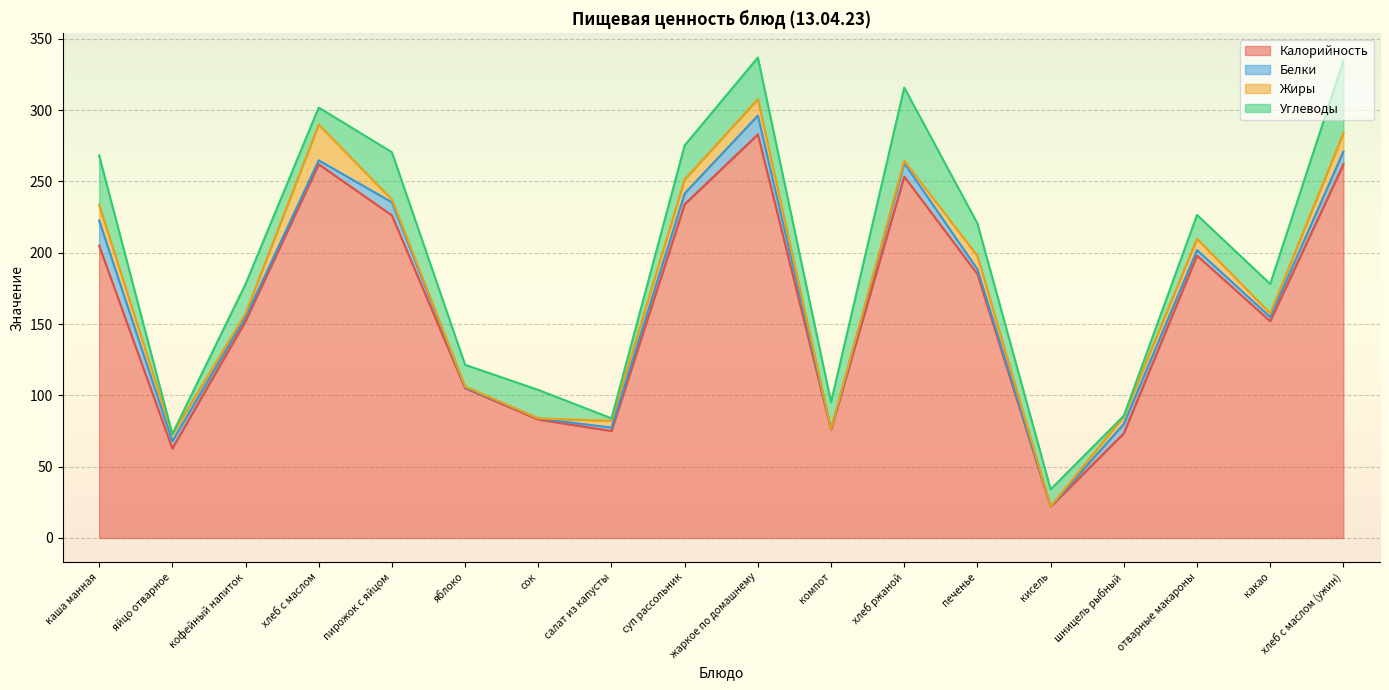

At which category does Жиры reach its first local valley?

кофейный напиток